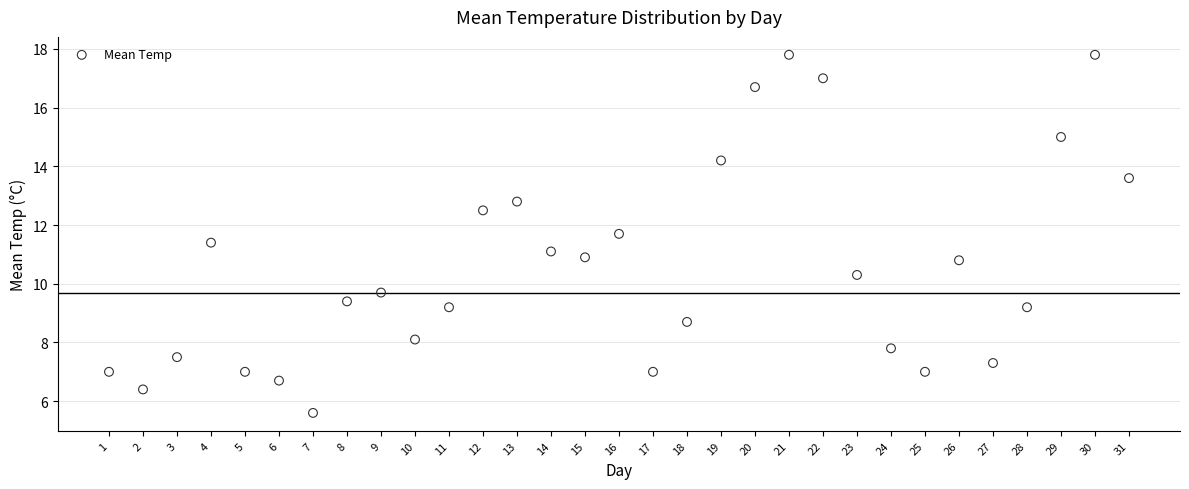

What is the range of X values (max minus min)?

30.0